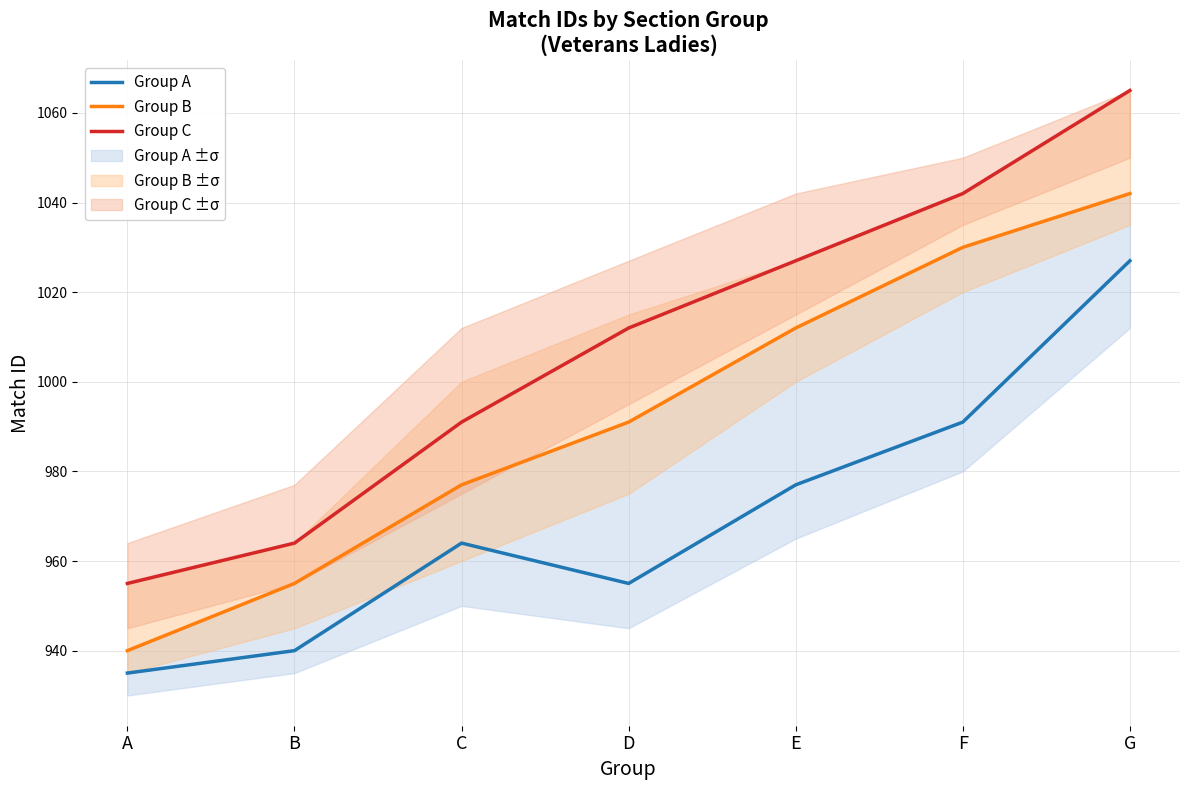

At F, list the series in order from smallest to largest.

Group A, Group B, Group C